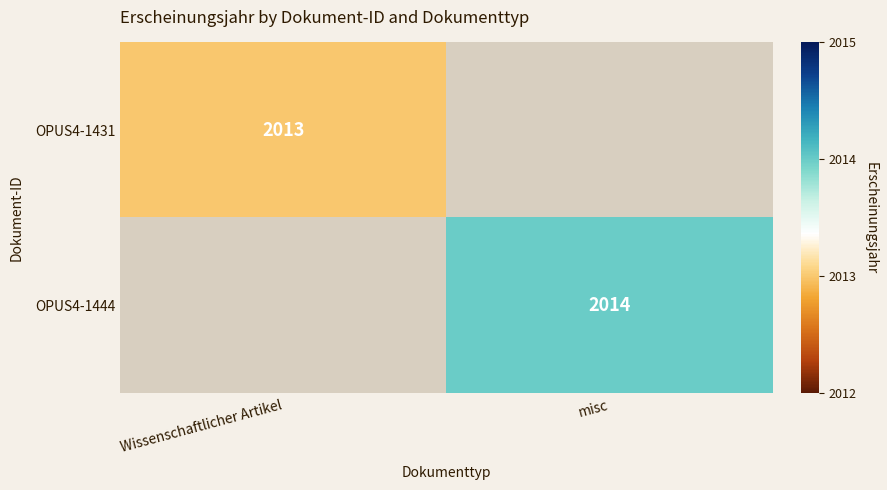

Is the value of OPUS4-1431 at Wissenschaftlicher Artikel greater than the value of OPUS4-1444 at misc?

No